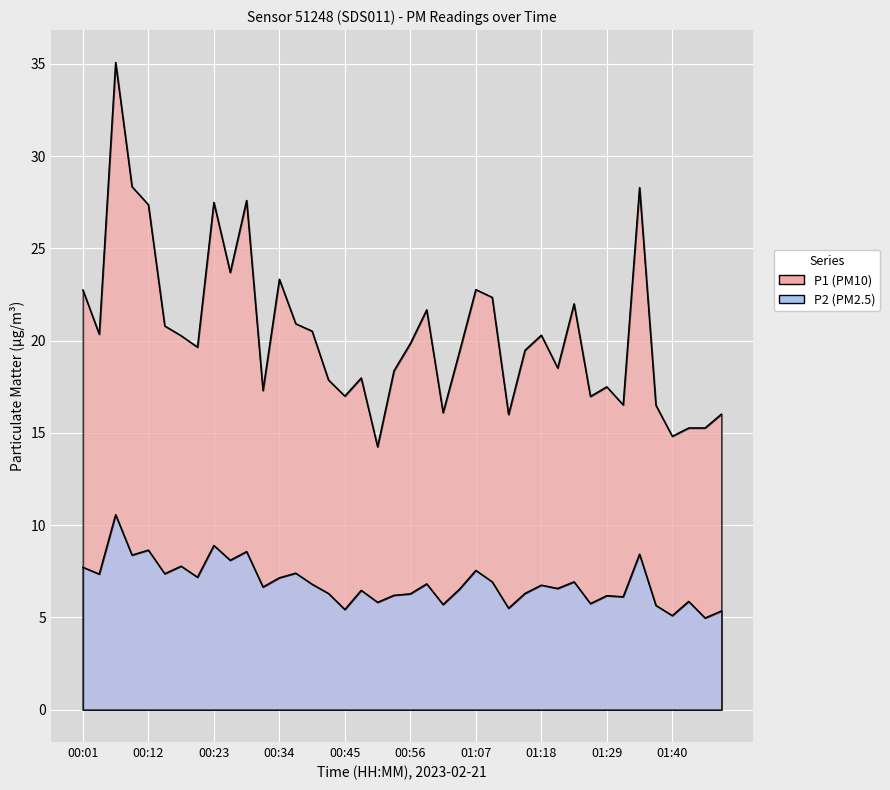

At which label is P2 closest to 7?

01:10